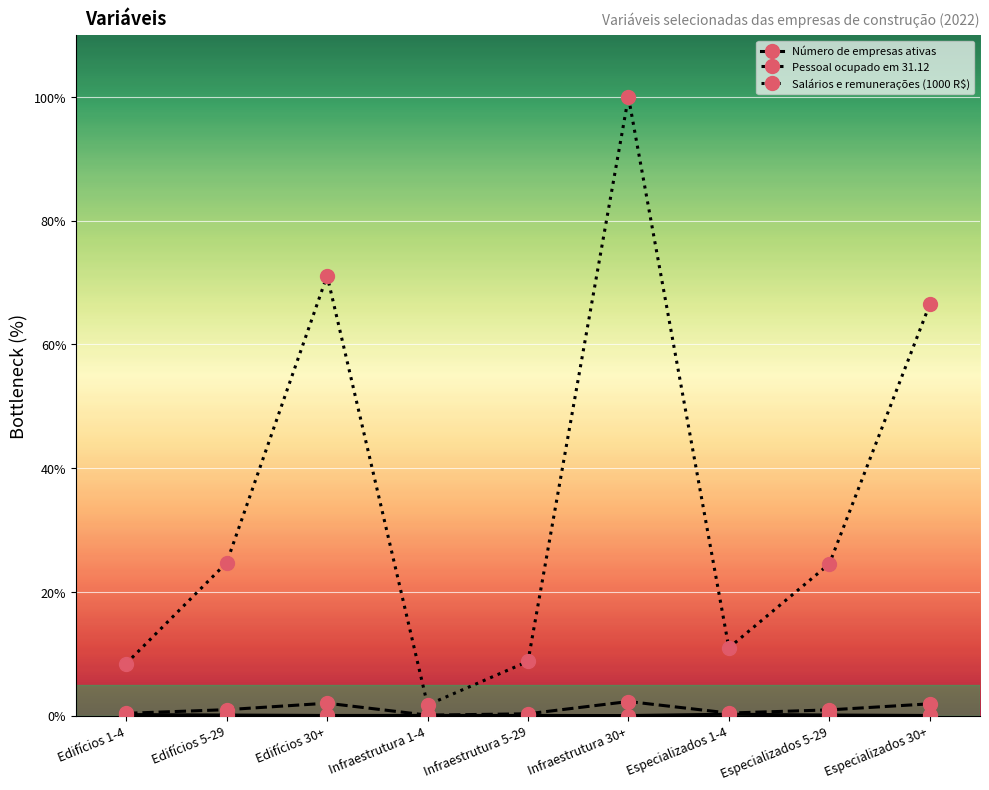

What is the maximum value shown in the chart?

100.0